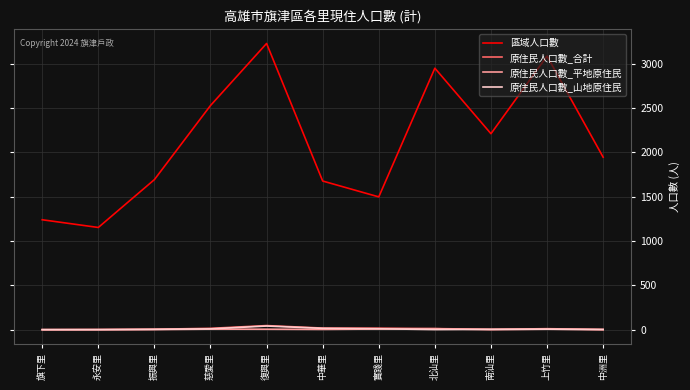

Which series changed the most between 北汕里 and 南汕里?

區域人口數